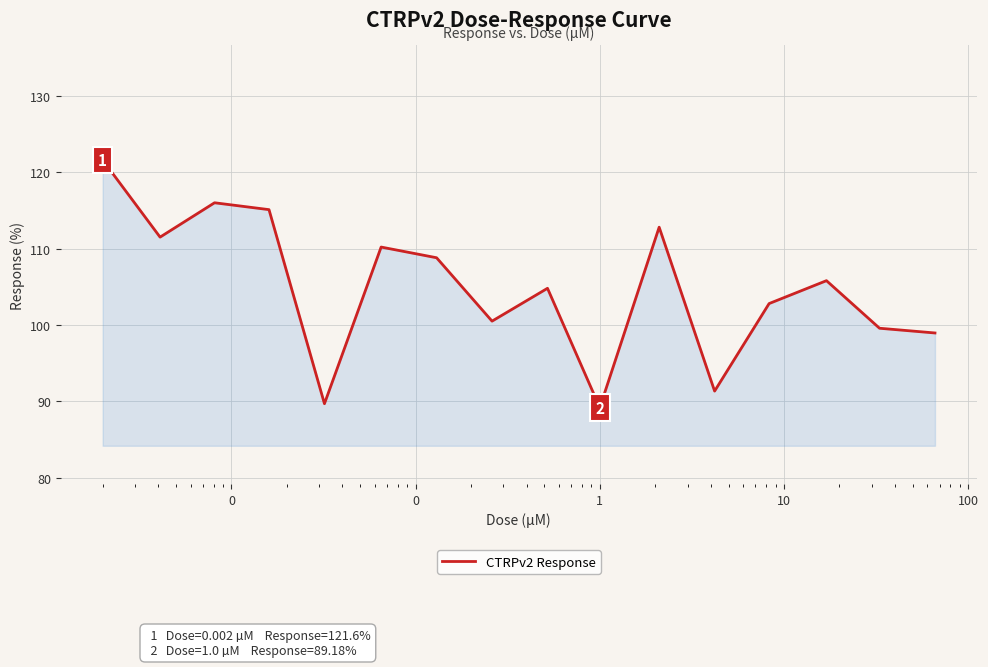

What is the difference between the maximum and minimum values?

32.4